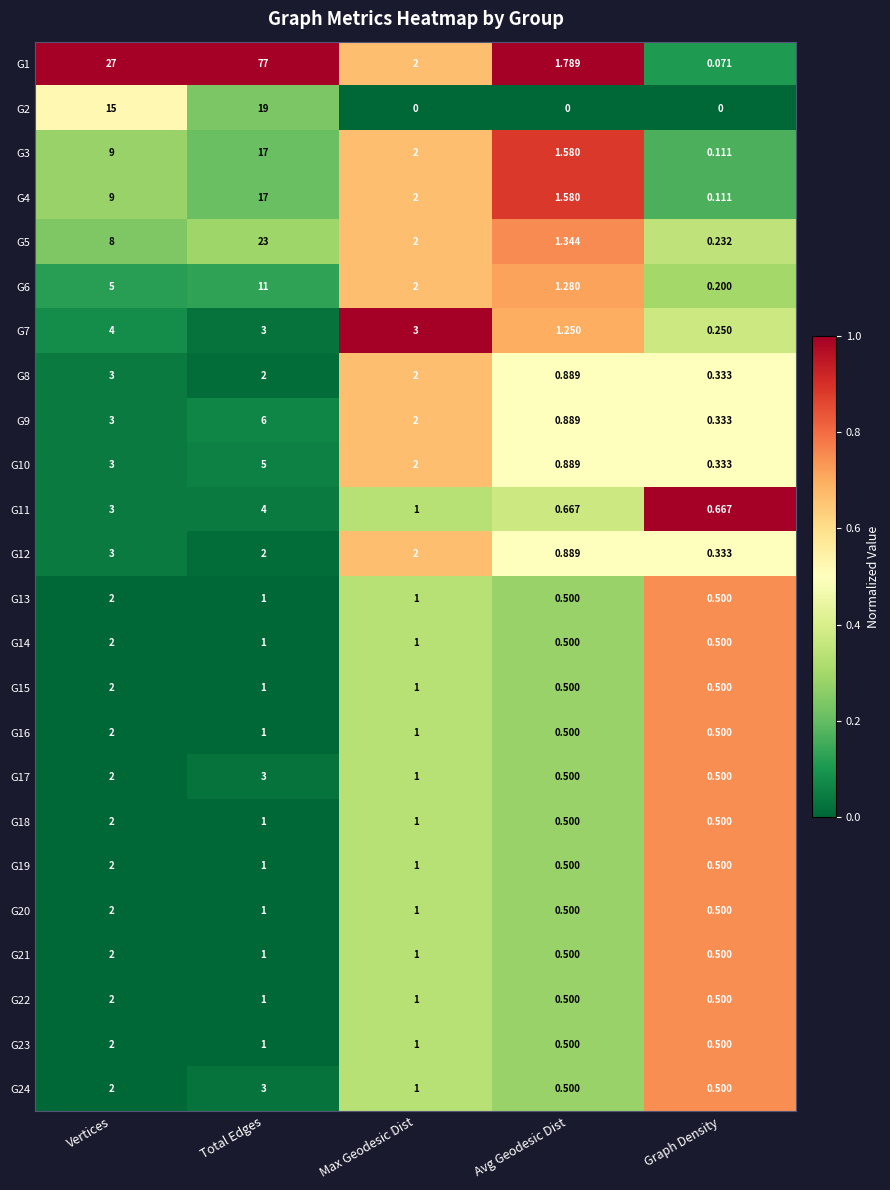

Where is G4 nearest to the value 8?

Vertices